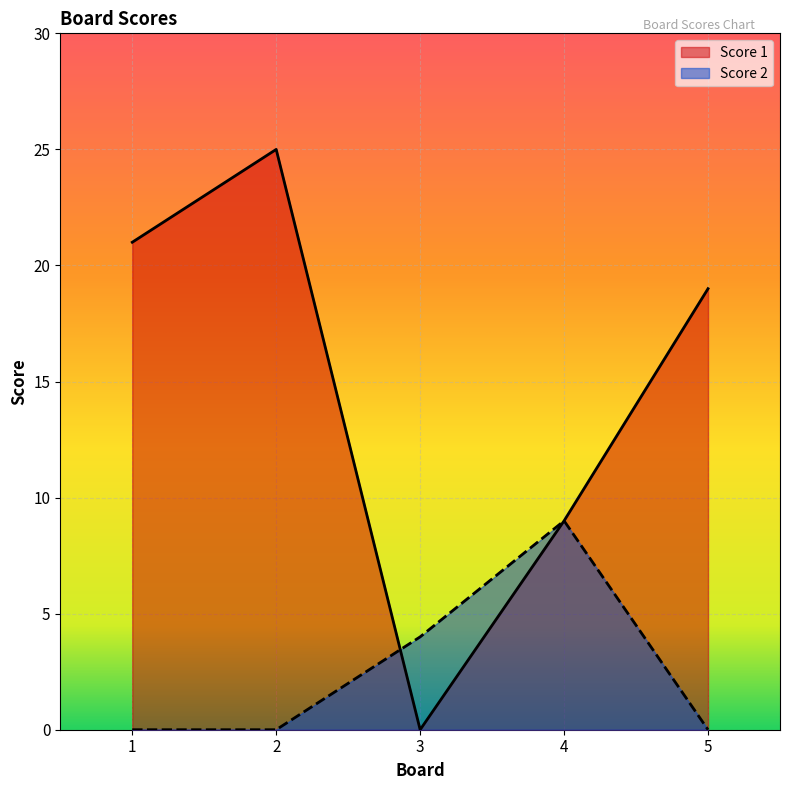

How many lines are shown in the chart?

2